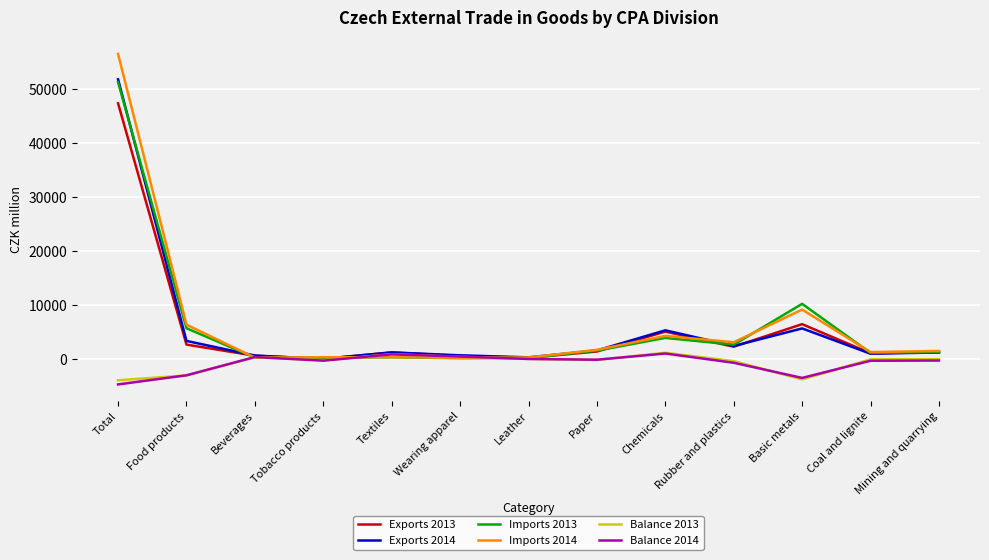

What is the minimum value for Balance 2014?

-4685